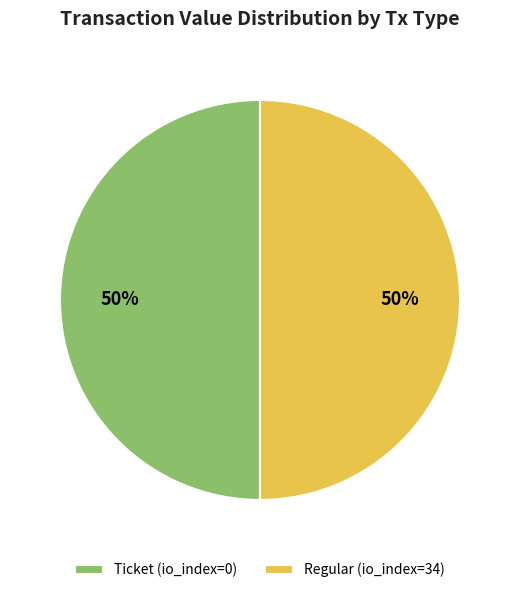

Approximately how many times larger is the value at Regular (io_index=34) compared to Ticket (io_index=0)?

1.0